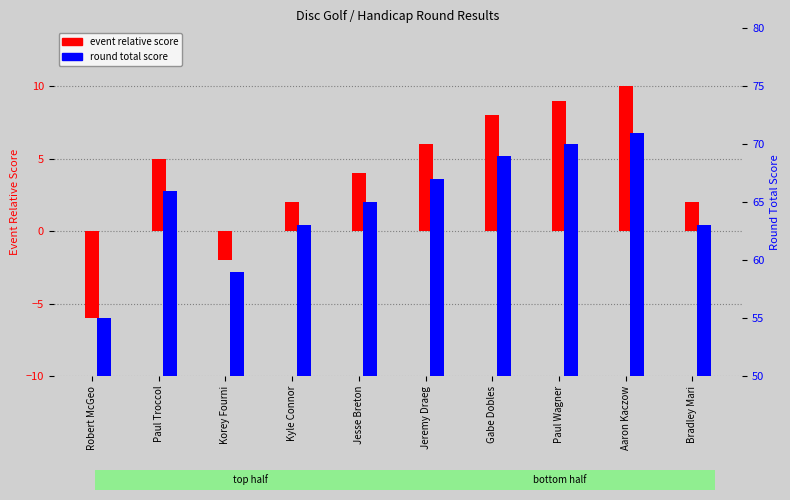

At which category is the sum across all series the highest?

Aaron Kaczow